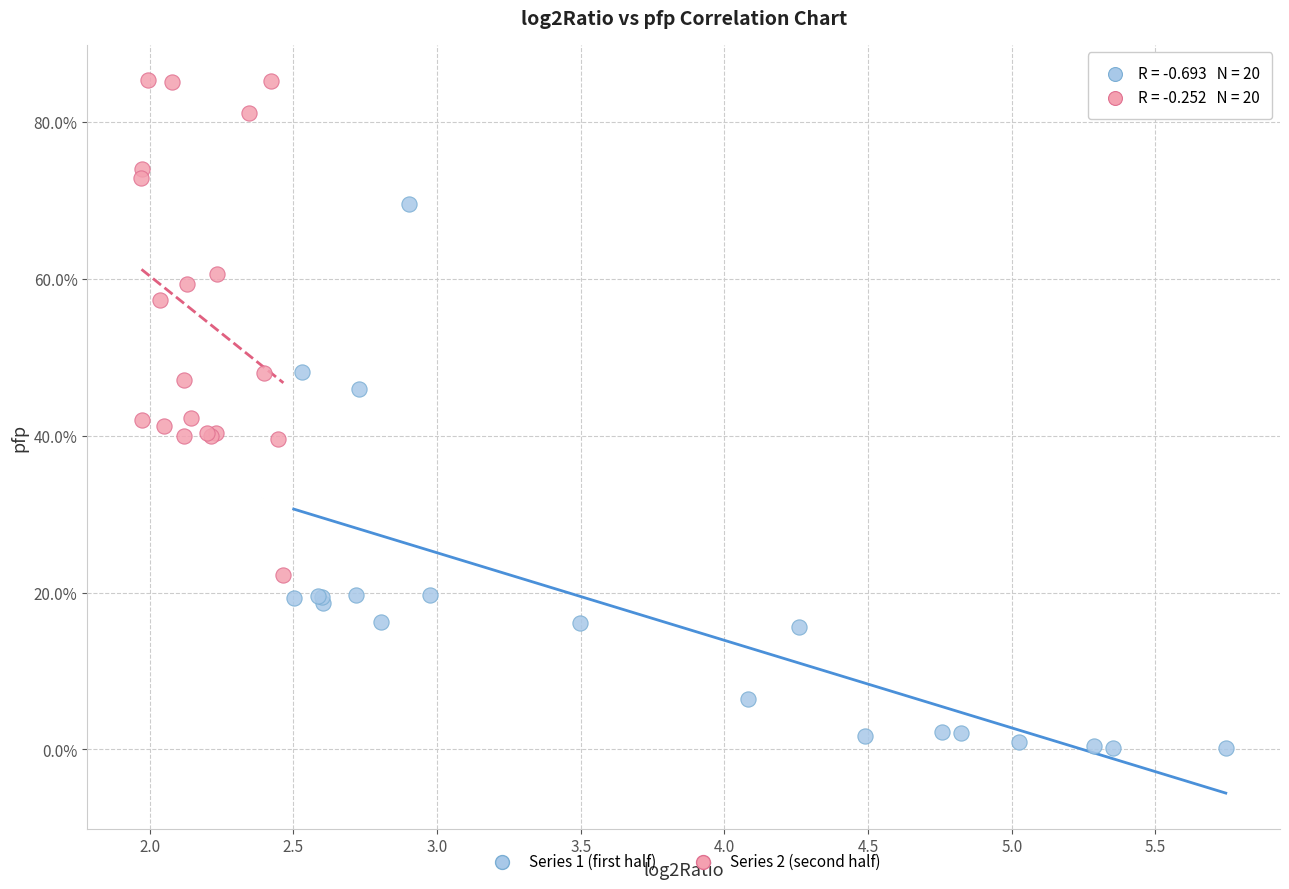

What are all the series names shown in the legend?

Series 1 (first half), Series 2 (second half)